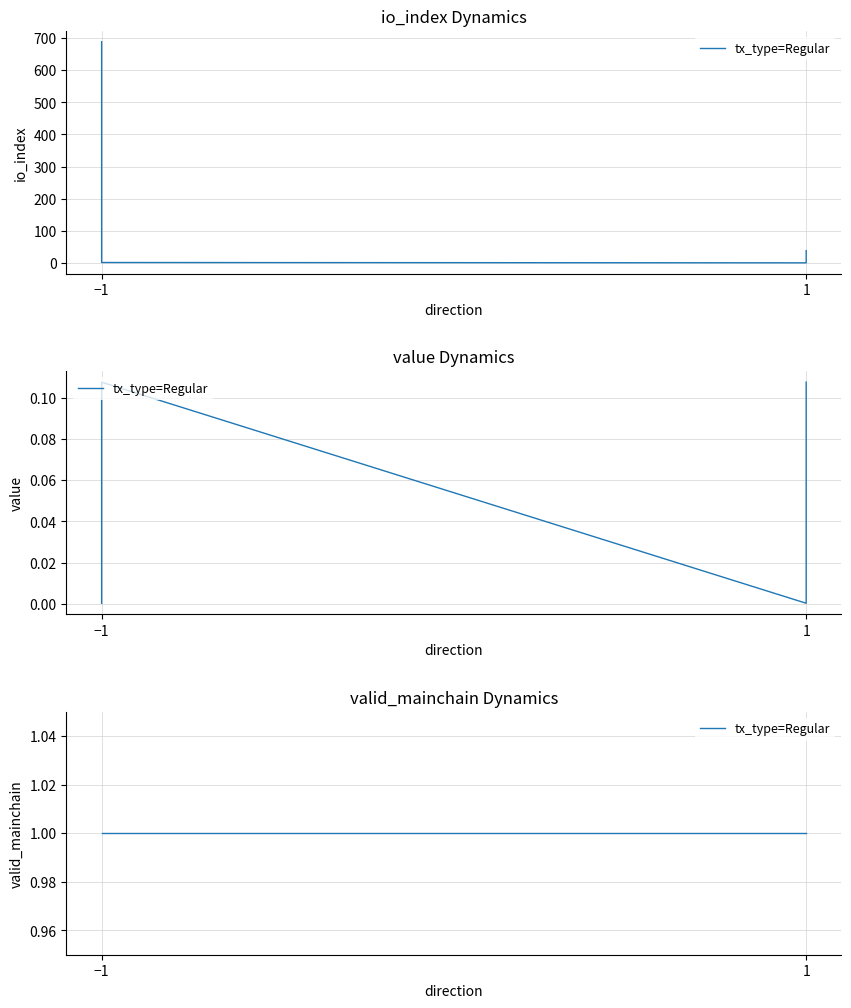

At which category does the chart reach its peak across all series?

-1